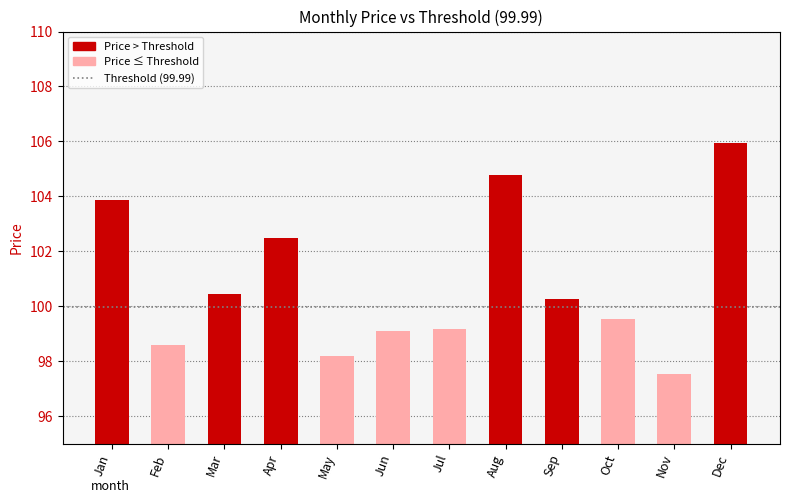

What is the maximum value shown in the chart?

105.9